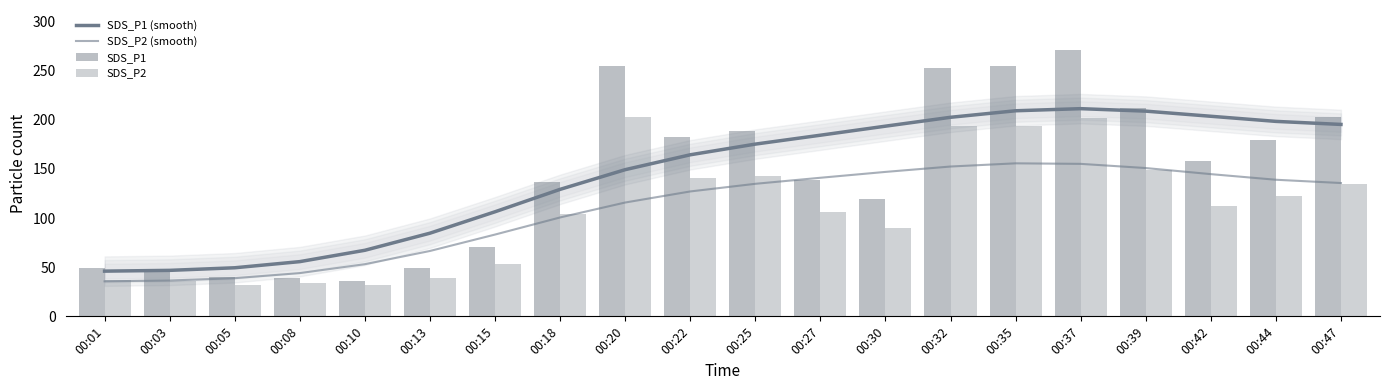

Rank the series by their maximum value, from highest to lowest.

SDS_P1, SDS_P1 (smooth), SDS_P2, SDS_P2 (smooth)